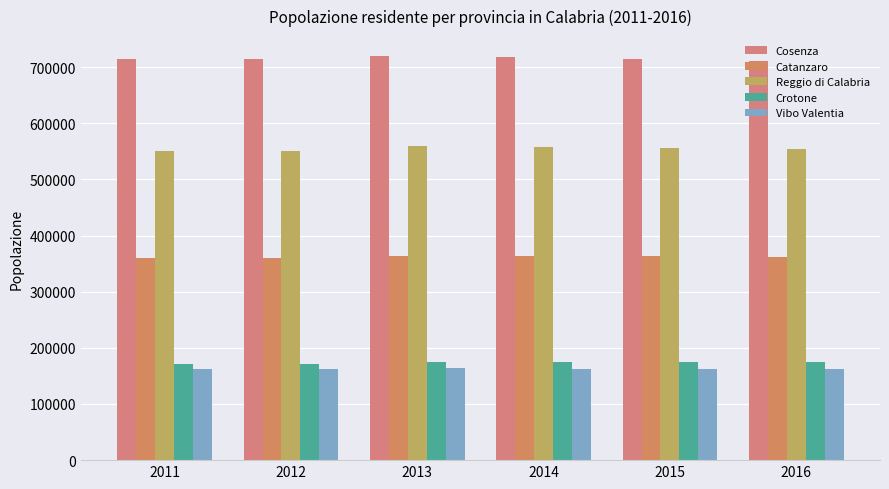

What is the difference between the Vibo Valentia values at 2011 and 2016?

1597